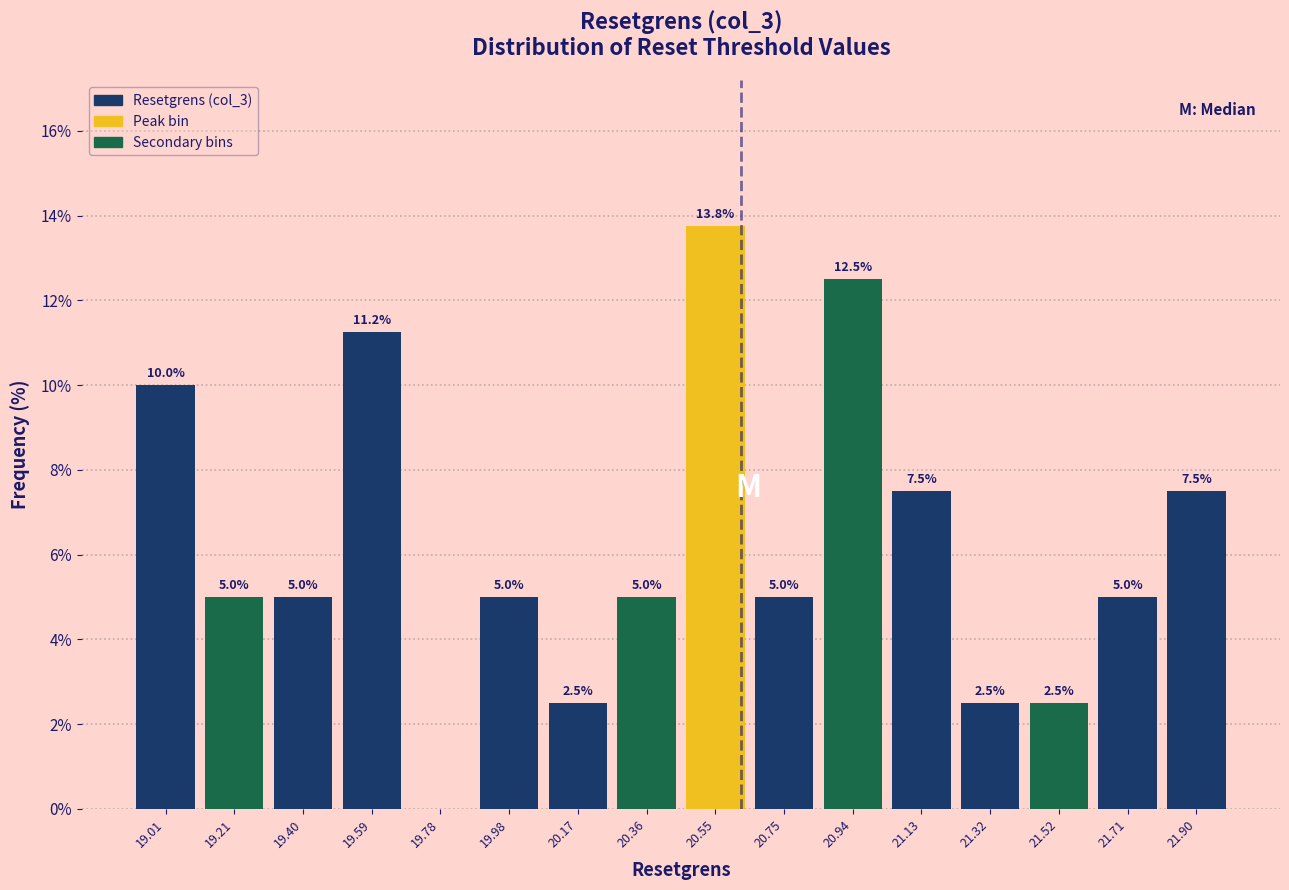

Which range on the x-axis has the tallest bar?

20.46 to 20.66